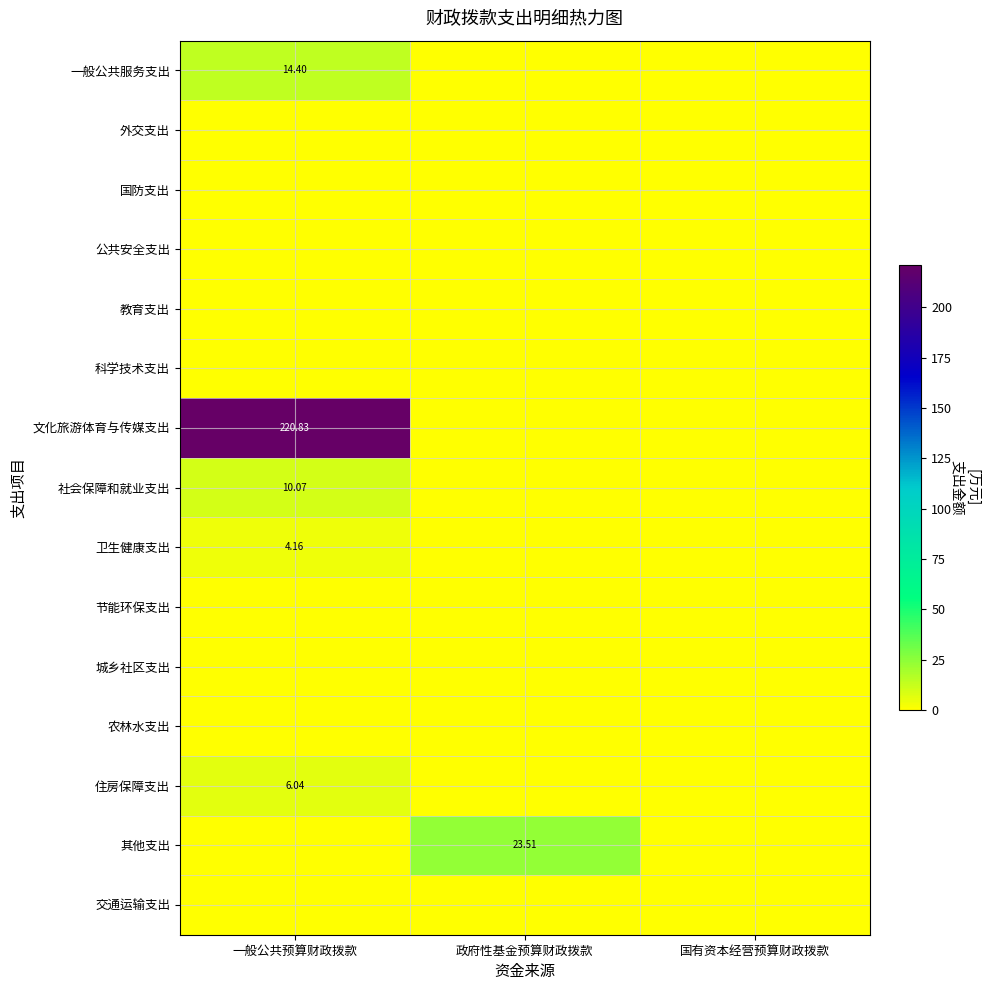

The value of 节能环保支出 at 政府性基金预算财政拨款 is 0.0. True or false?

True